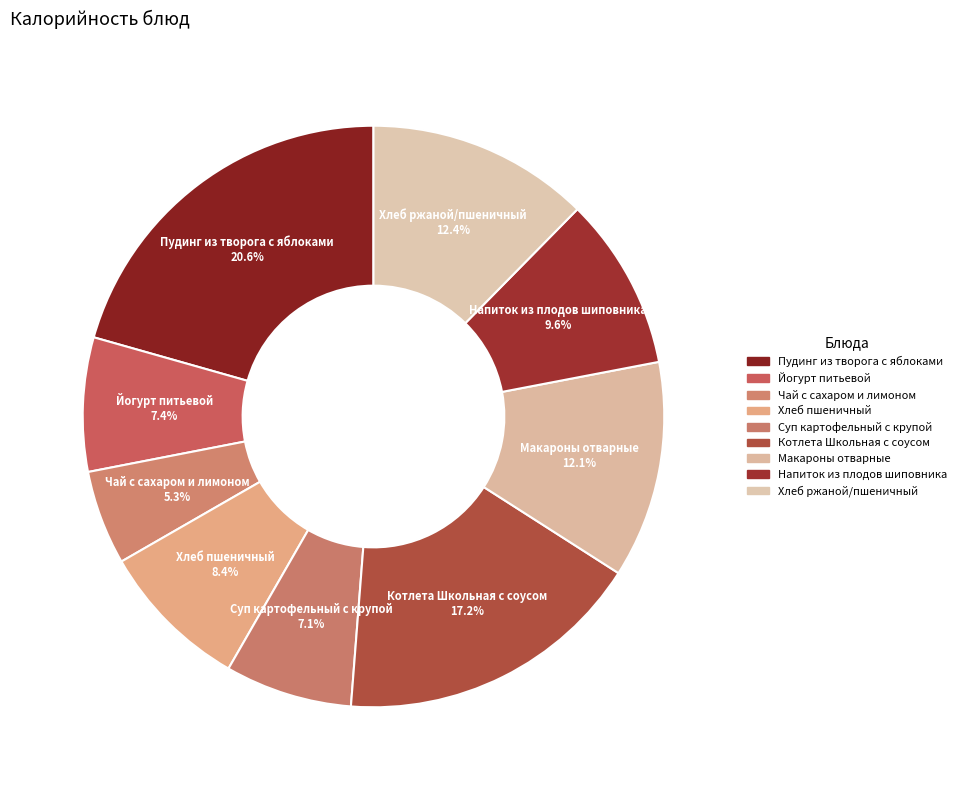

Count the number of slices in the pie.

9